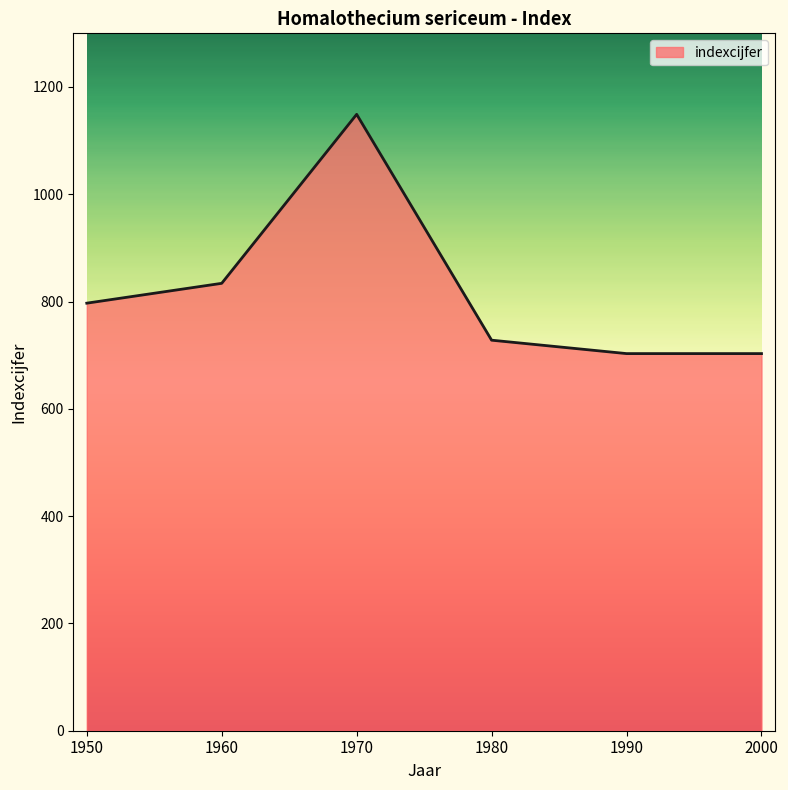

Between 2000 and 1970, which is larger?

1970